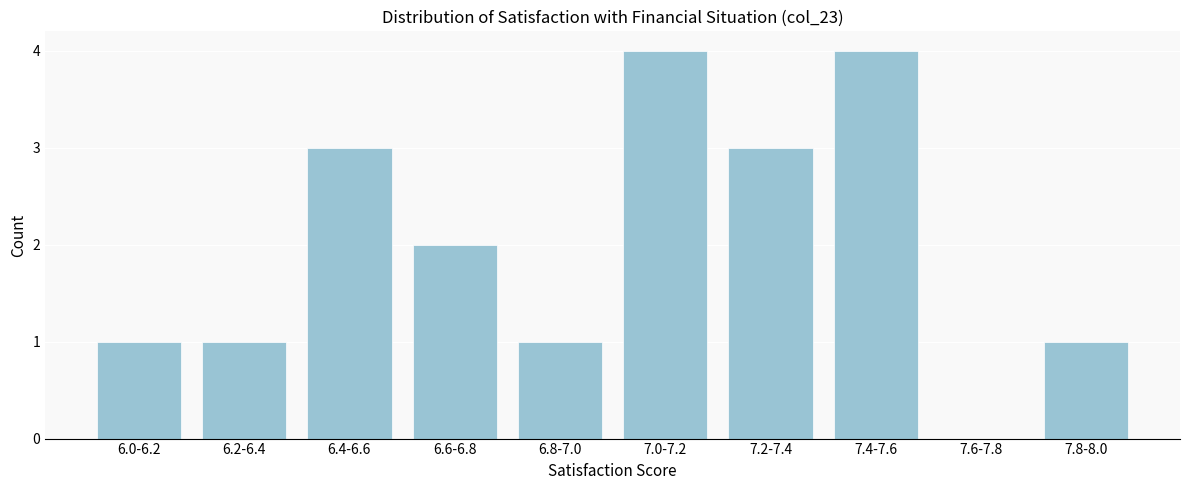

Reading right to left, what are all the values shown in this chart?

7.8-8.0=1	7.6-7.8=0	7.4-7.6=4	7.2-7.4=3	7.0-7.2=4	6.8-7.0=1	6.6-6.8=2	6.4-6.6=3	6.2-6.4=1	6.0-6.2=1